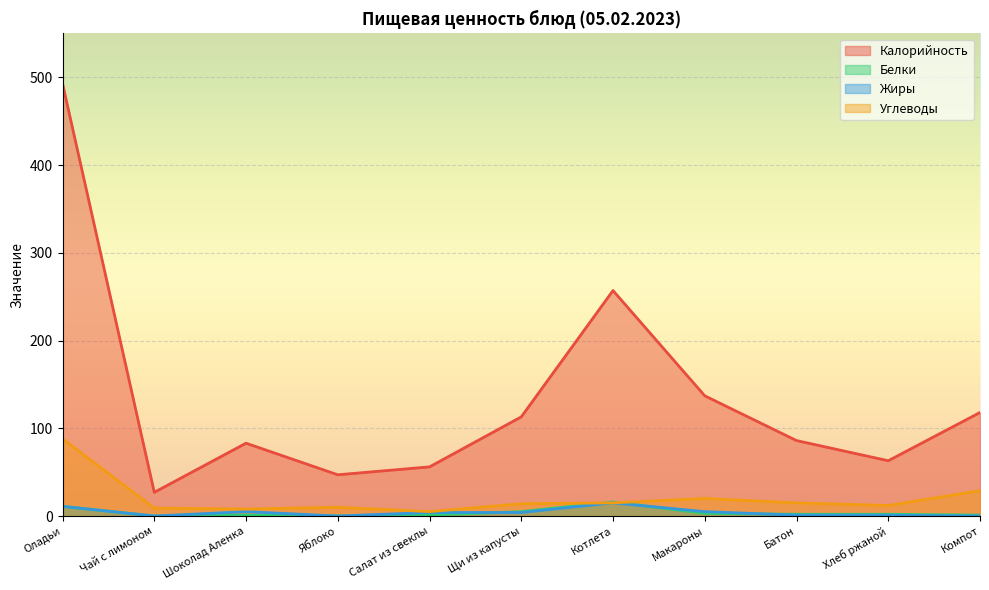

True or false: Углеводы and Жиры cross at least once.

False